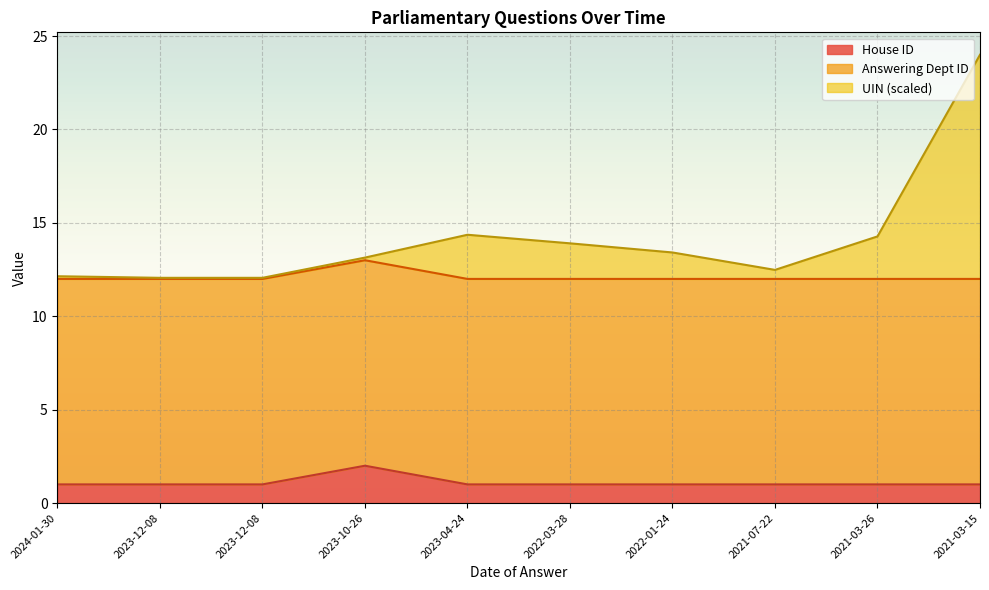

At how many categories does at least one series exceed 9?

10